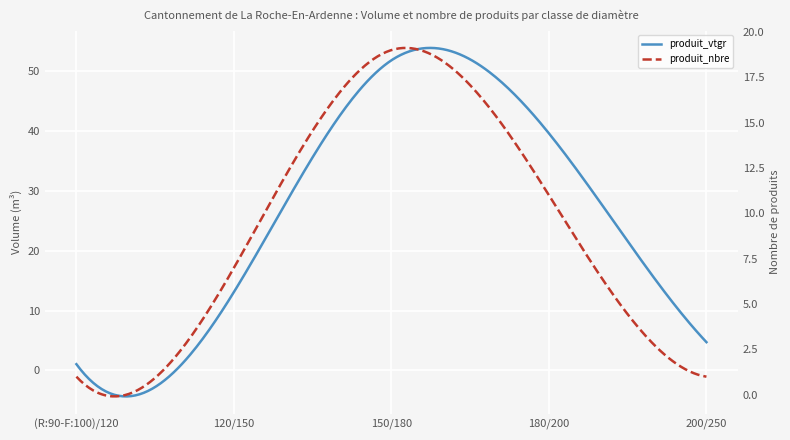

What is the difference between the highest and lowest values at 180/200?

28.6